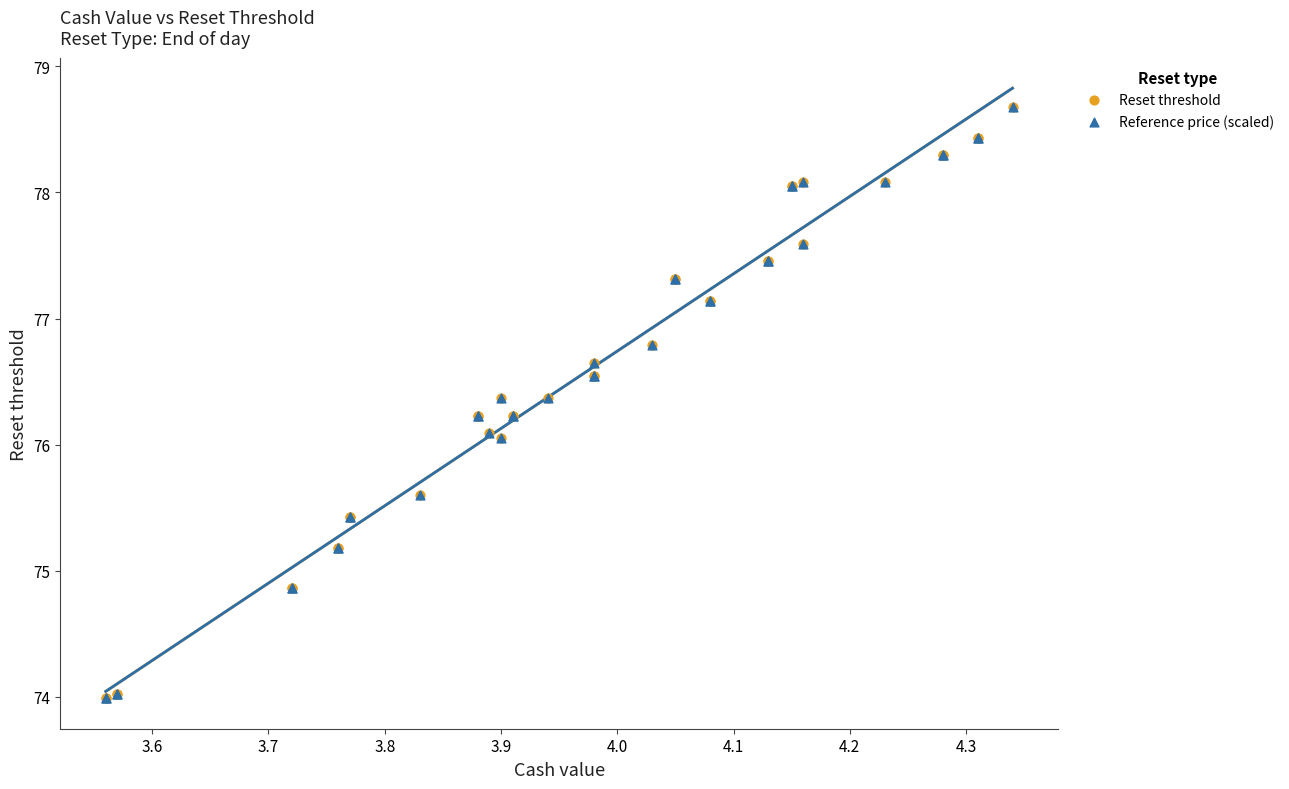

What are all the series names shown in the legend?

Reset threshold, Reference price (scaled)